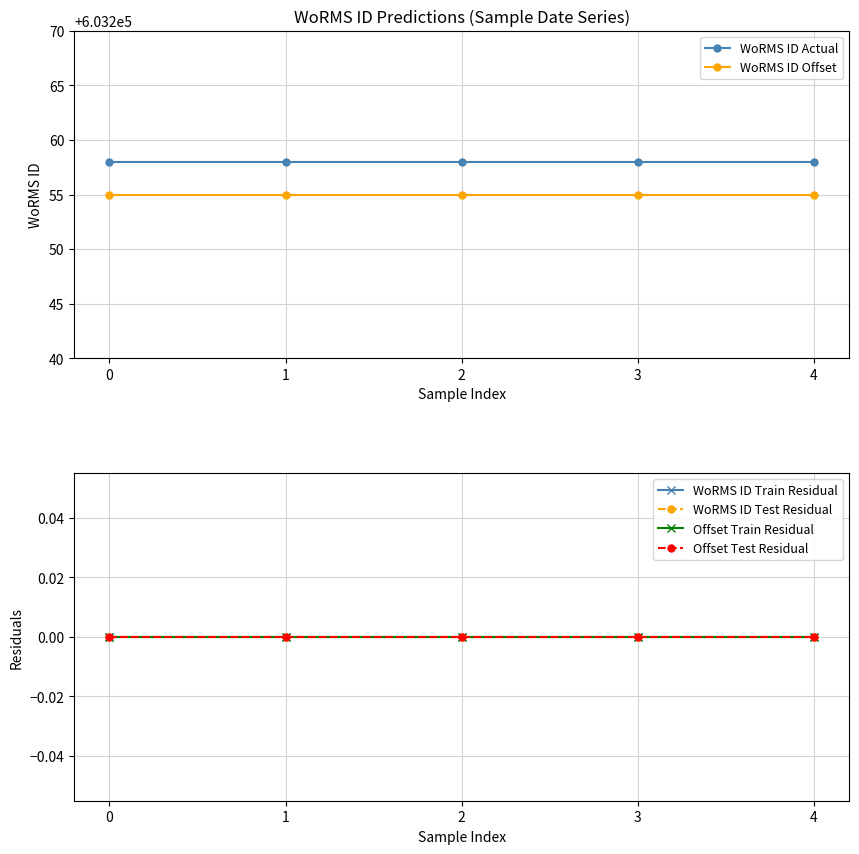

True or false: WoRMS ID Test Residual has more than 2 interior local peaks.

False